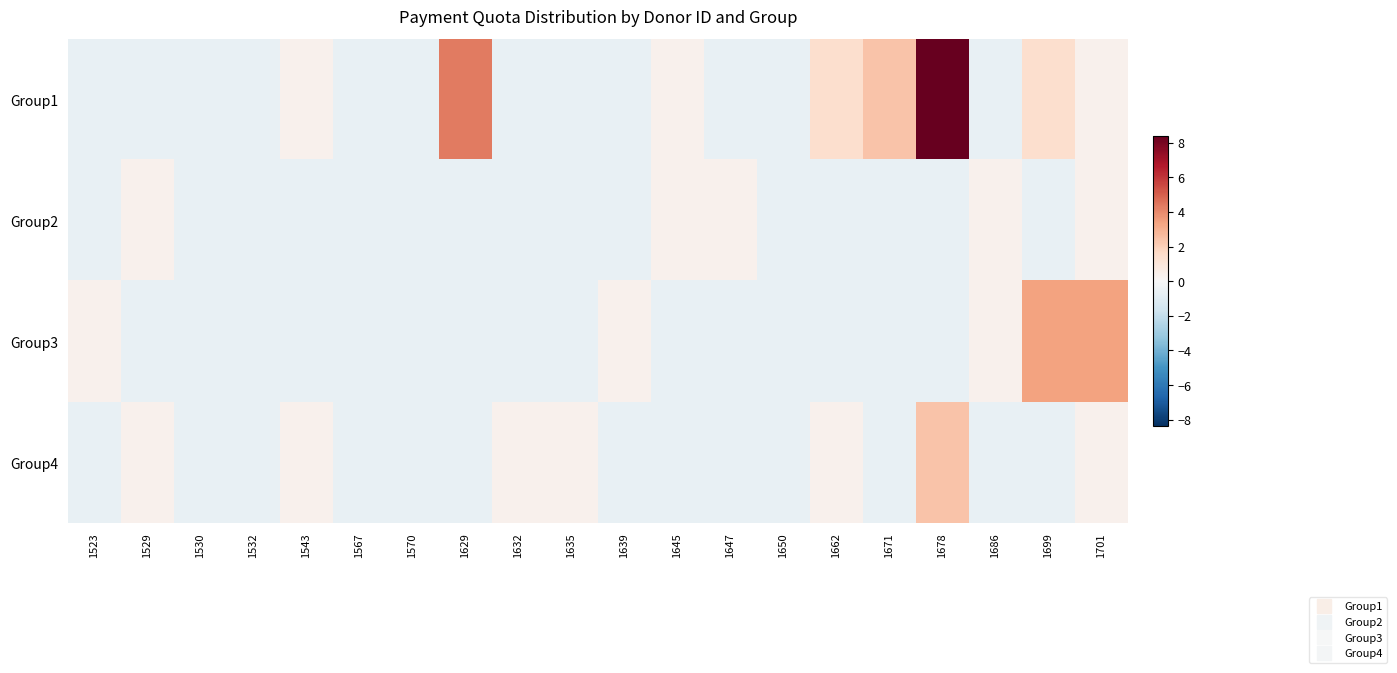

Reading left to right, what are all the values shown in this chart?

Group1: 1523=-0.6	1529=-0.6	1530=-0.6	1532=-0.6	1543=0.4	1567=-0.6	1570=-0.6	1629=4.4	1632=-0.6	1635=-0.6	1639=-0.6	1645=0.4	1647=-0.6	1650=-0.6	1662=1.4	1671=2.4	1678=8.4	1686=-0.6	1699=1.4	1701=0.4
Group2: 1523=-0.6	1529=0.4	1530=-0.6	1532=-0.6	1543=-0.6	1567=-0.6	1570=-0.6	1629=-0.6	1632=-0.6	1635=-0.6	1639=-0.6	1645=0.4	1647=0.4	1650=-0.6	1662=-0.6	1671=-0.6	1678=-0.6	1686=0.4	1699=-0.6	1701=0.4
Group3: 1523=0.4	1529=-0.6	1530=-0.6	1532=-0.6	1543=-0.6	1567=-0.6	1570=-0.6	1629=-0.6	1632=-0.6	1635=-0.6	1639=0.4	1645=-0.6	1647=-0.6	1650=-0.6	1662=-0.6	1671=-0.6	1678=-0.6	1686=0.4	1699=3.4	1701=3.4
Group4: 1523=-0.6	1529=0.4	1530=-0.6	1532=-0.6	1543=0.4	1567=-0.6	1570=-0.6	1629=-0.6	1632=0.4	1635=0.4	1639=-0.6	1645=-0.6	1647=-0.6	1650=-0.6	1662=0.4	1671=-0.6	1678=2.4	1686=-0.6	1699=-0.6	1701=0.4